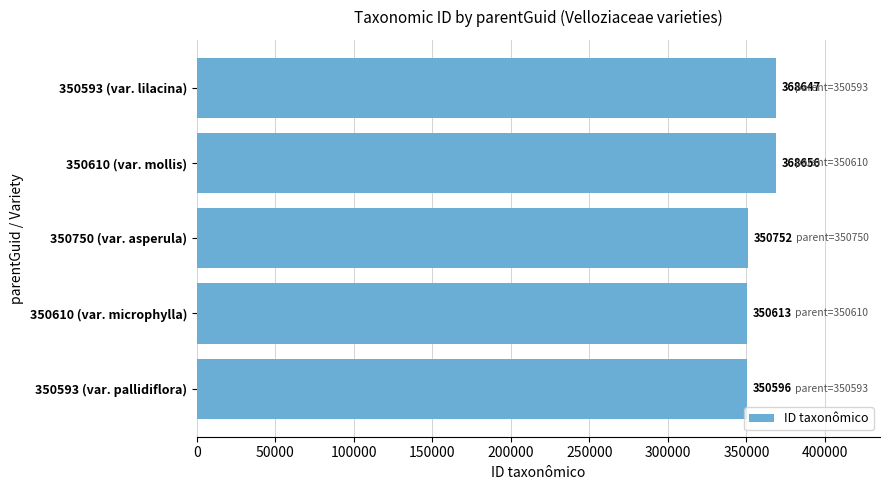

What is the label of the 4th bar from the bottom?

350610 (var. mollis)